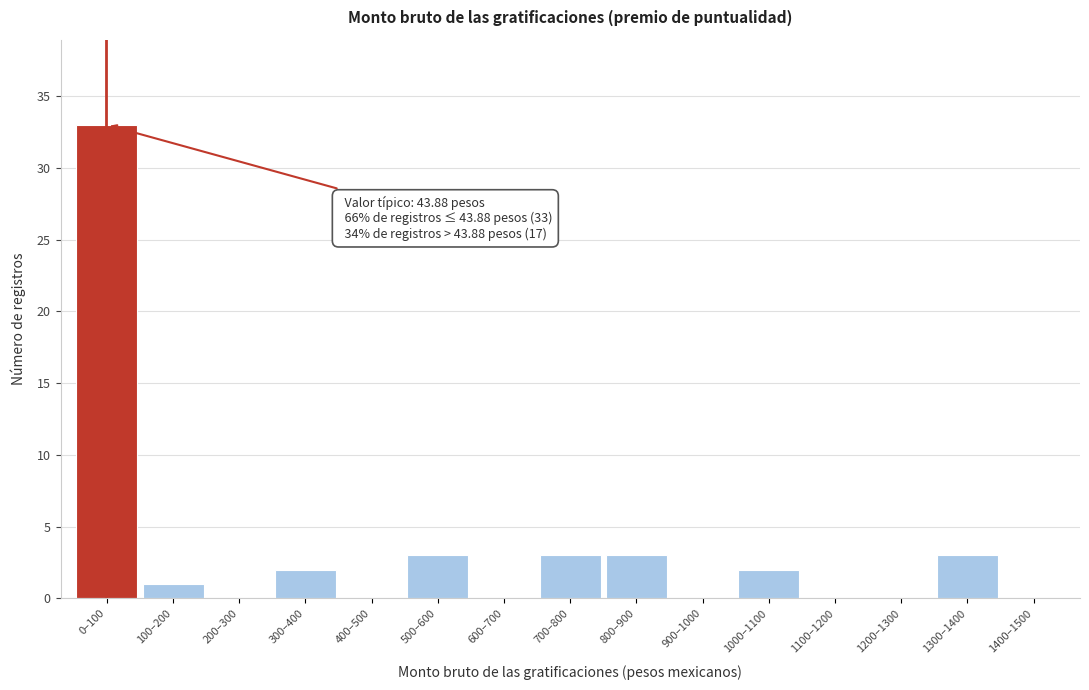

Reading right to left, what are all the values shown in this chart?

1400–1500=0	1300–1400=3	1200–1300=0	1100–1200=0	1000–1100=2	900–1000=0	800–900=3	700–800=3	600–700=0	500–600=3	400–500=0	300–400=2	200–300=0	100–200=1	0–100=33